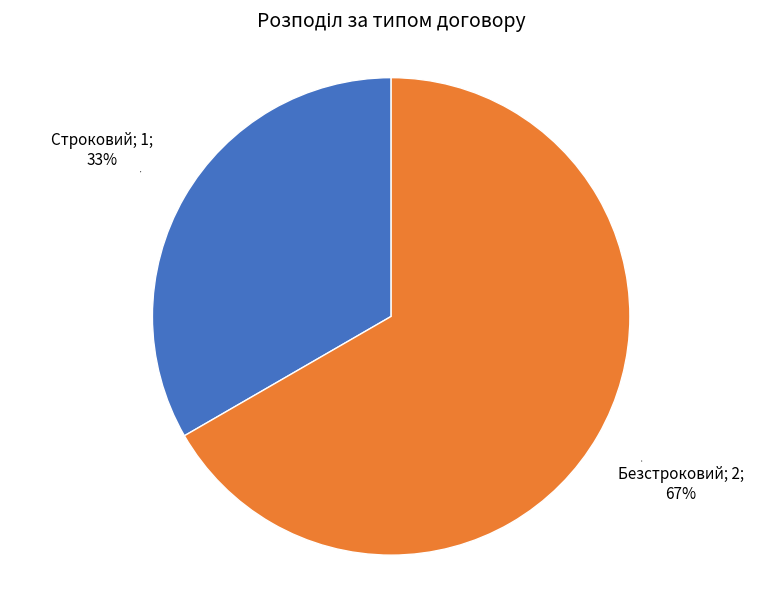

How many slices are in this pie chart?

2